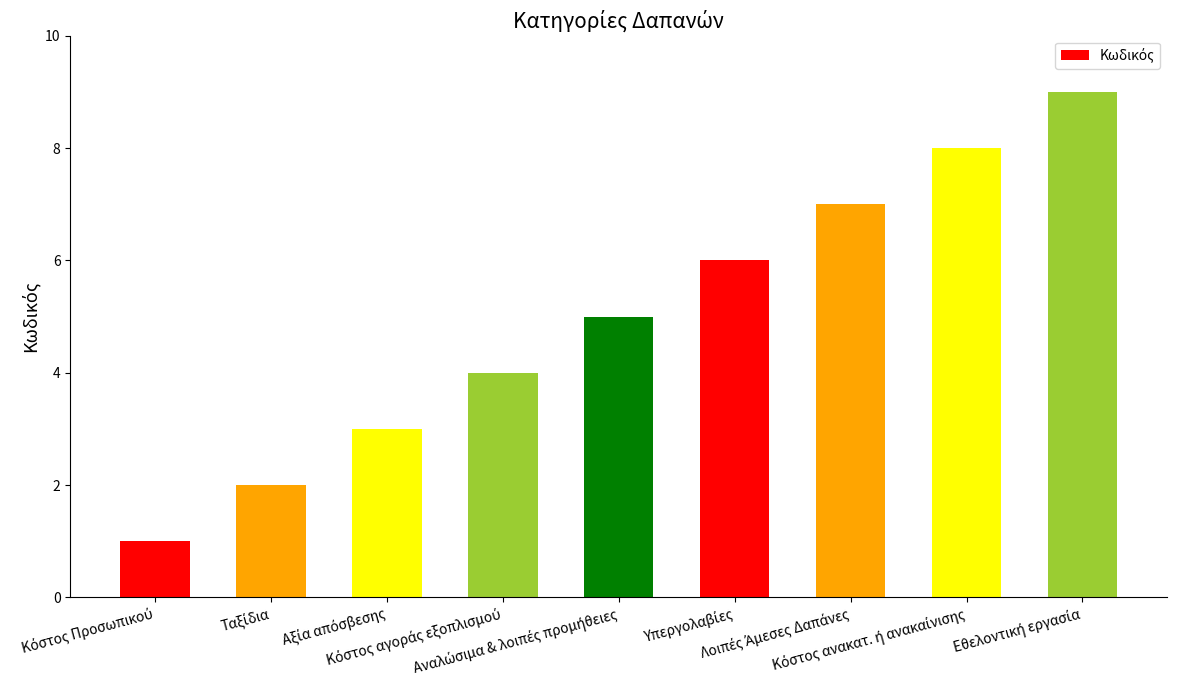

What is the sum of all values?

45